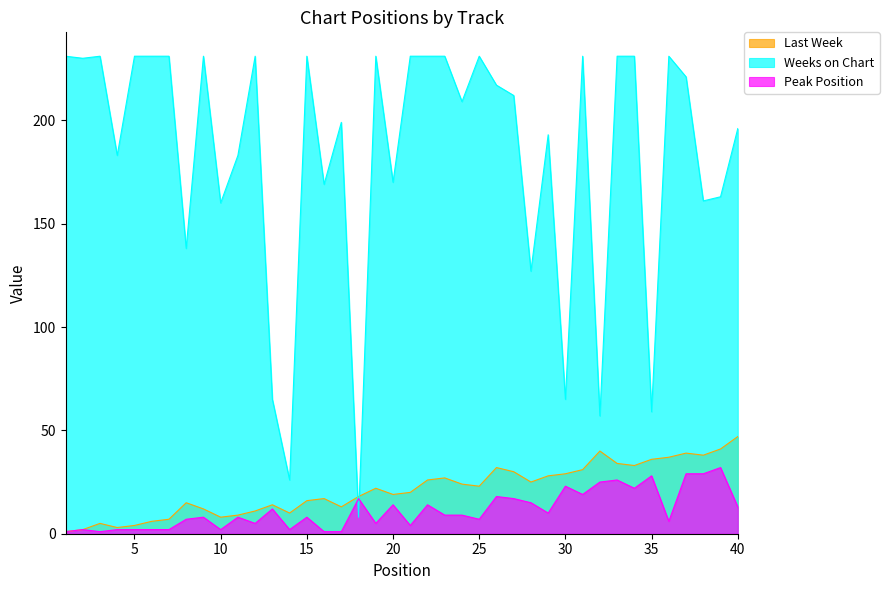

Rank the categories by Peak Position value from lowest to highest.

1, 3, 16, 17, 2, 4, 5, 6, 7, 10, 14, 21, 12, 19, 36, 8, 25, 9, 11, 15, 23, 24, 29, 13, 40, 20, 22, 28, 18, 27, 26, 31, 34, 30, 32, 33, 35, 37, 38, 39